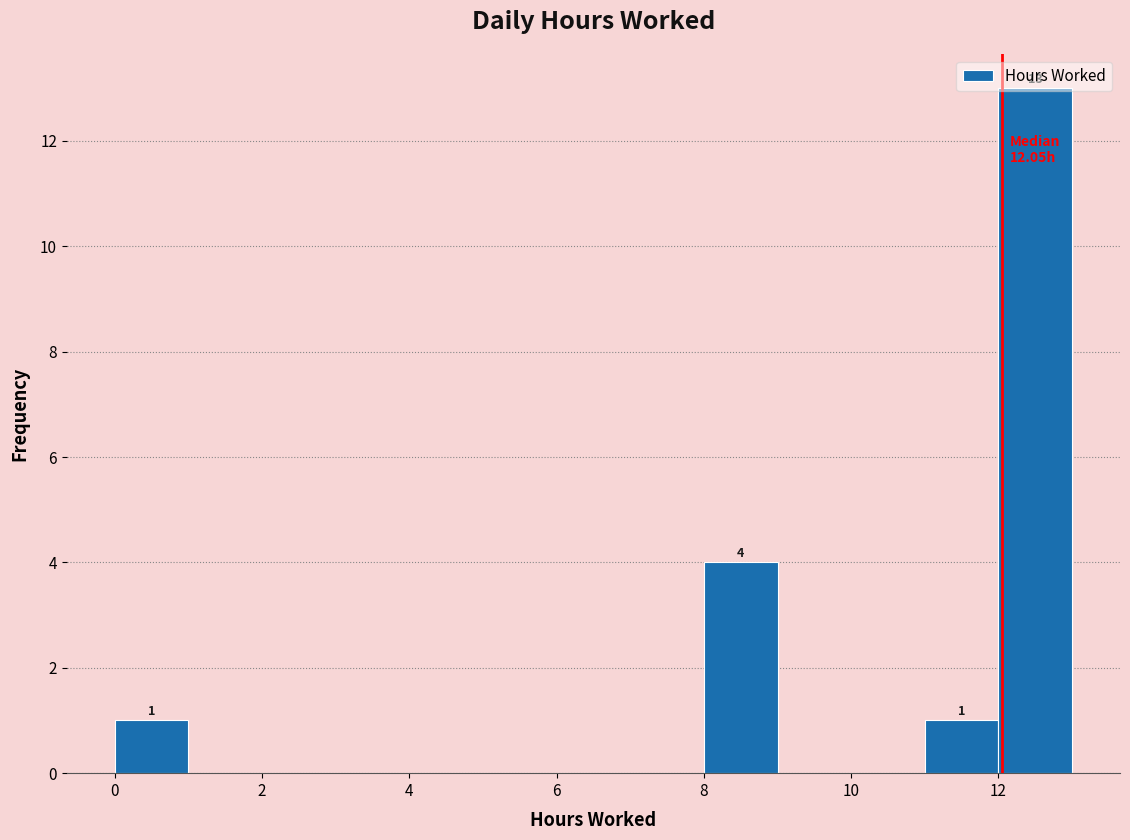

Which range on the x-axis has the tallest bar?

12 to 13